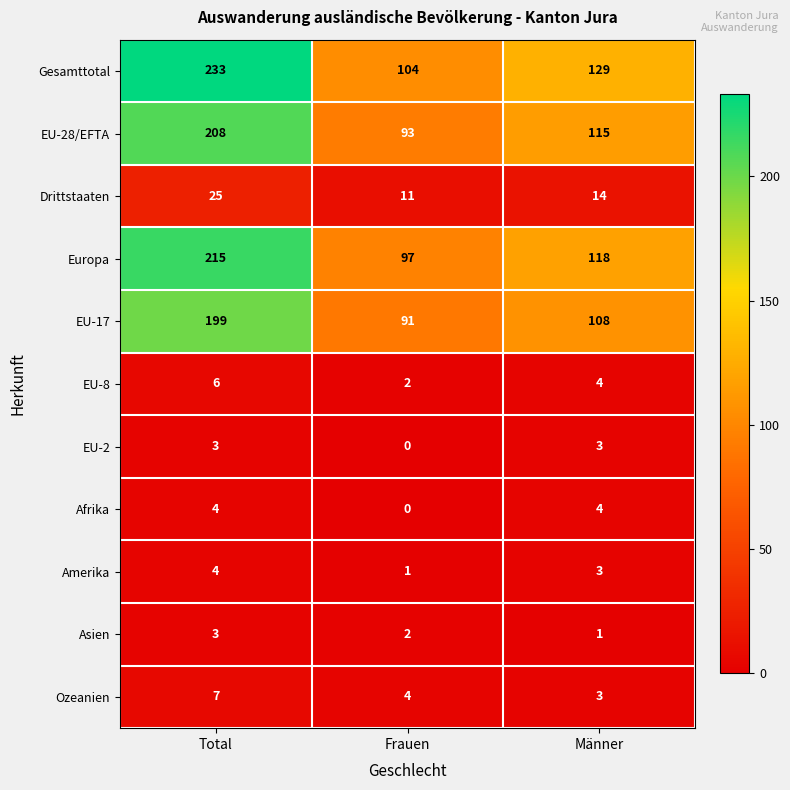

Is it true that EU-17 equals 123 at Frauen?

False